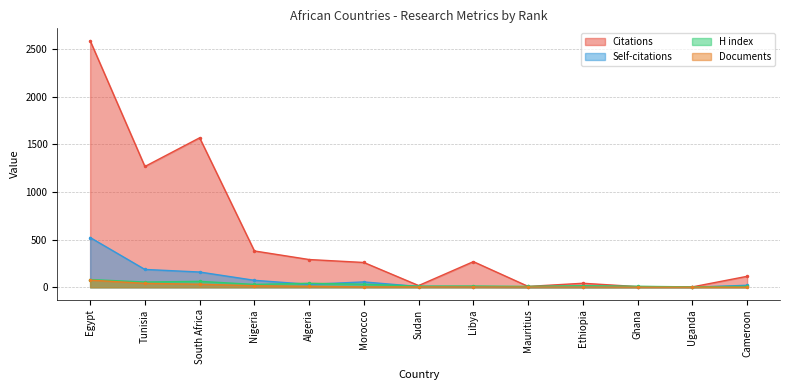

What is the label of the 6th point from the left?

Morocco